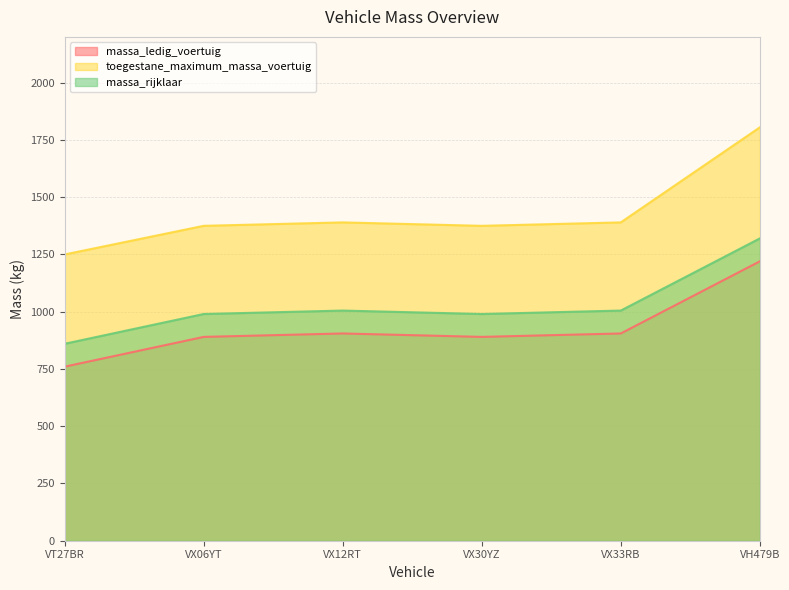

Between VX30YZ and VH479B, which is larger?

VH479B